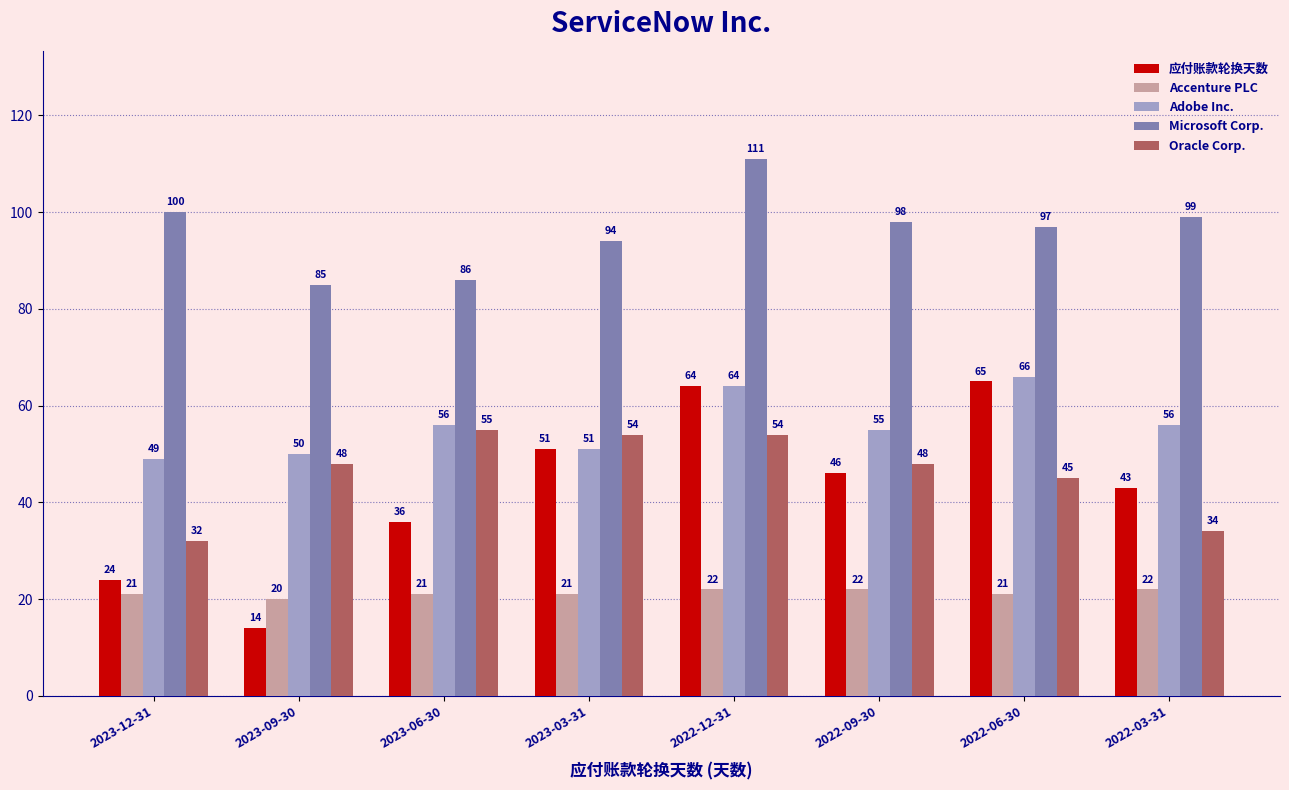

Where does the 应付账款轮换天数 series first go above 46?

2023-03-31